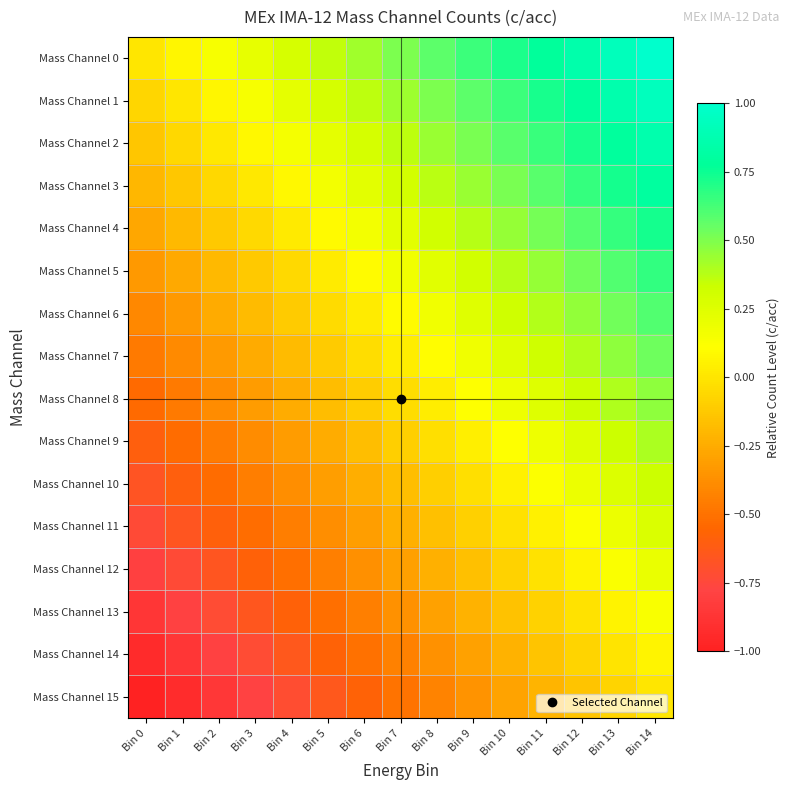

At which category is the sum across all series the highest?

Bin 14